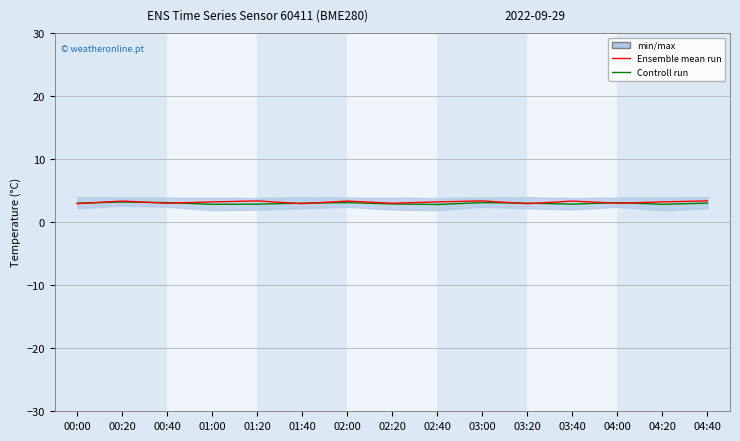

What is the maximum value shown in the chart?

3.4